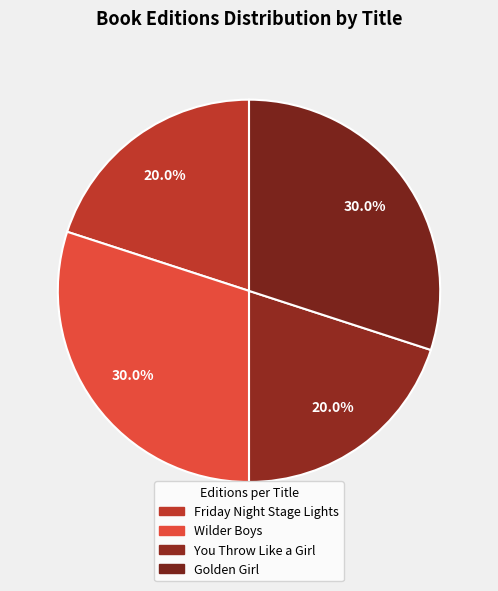

To the nearest percent, what is the average slice percentage?

25%